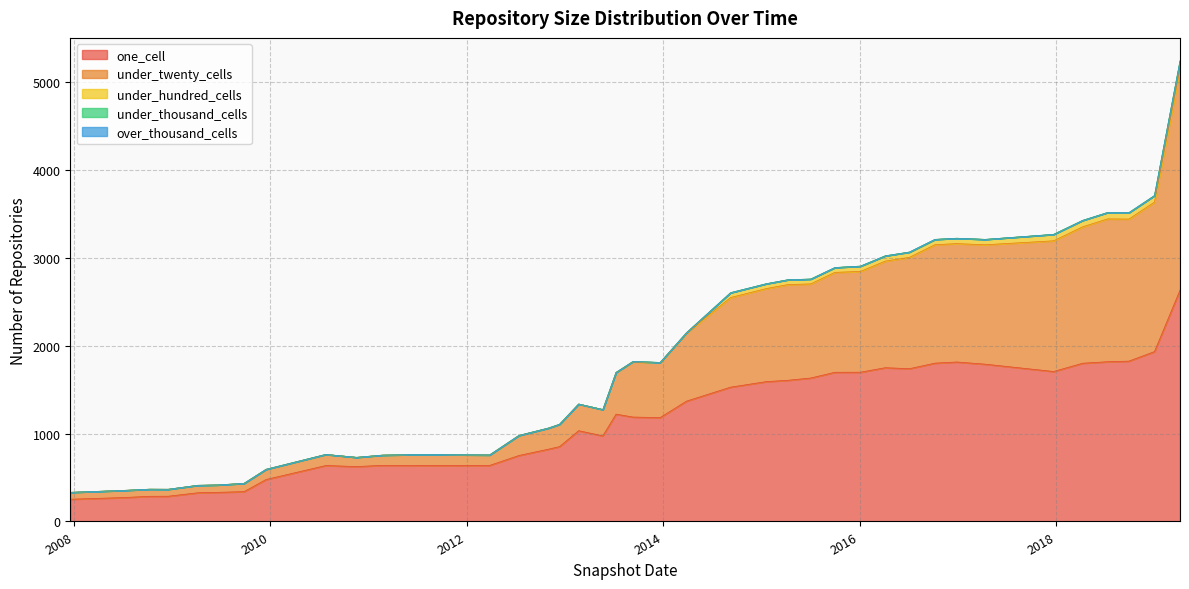

The value of one_cell at 2015-04-09 is 1605. True or false?

True